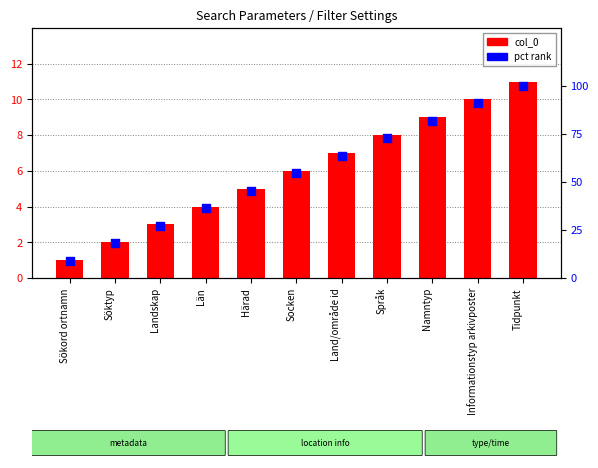

Which series has the widest spread of Y values?

pct rank